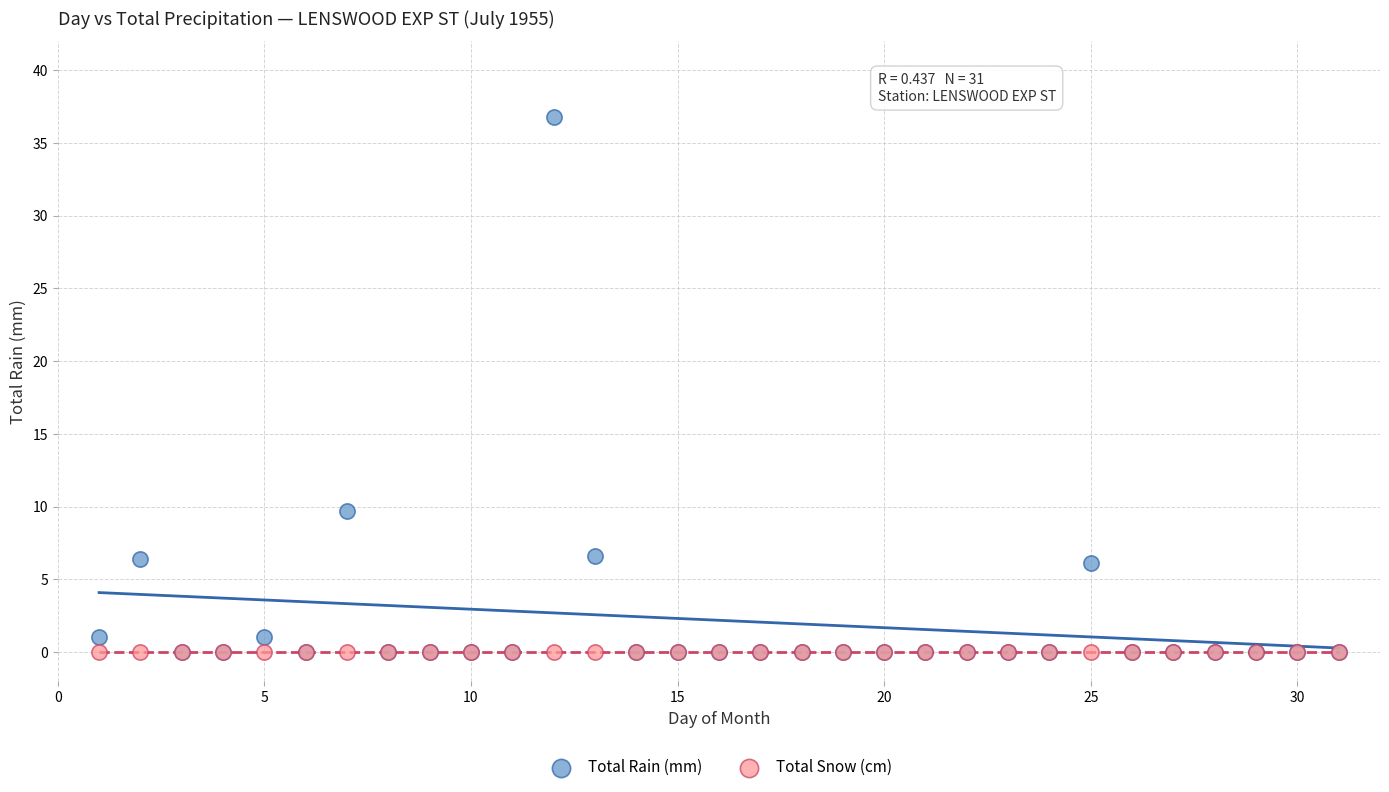

What are all the series names shown in the legend?

Total Rain (mm), Total Snow (cm)